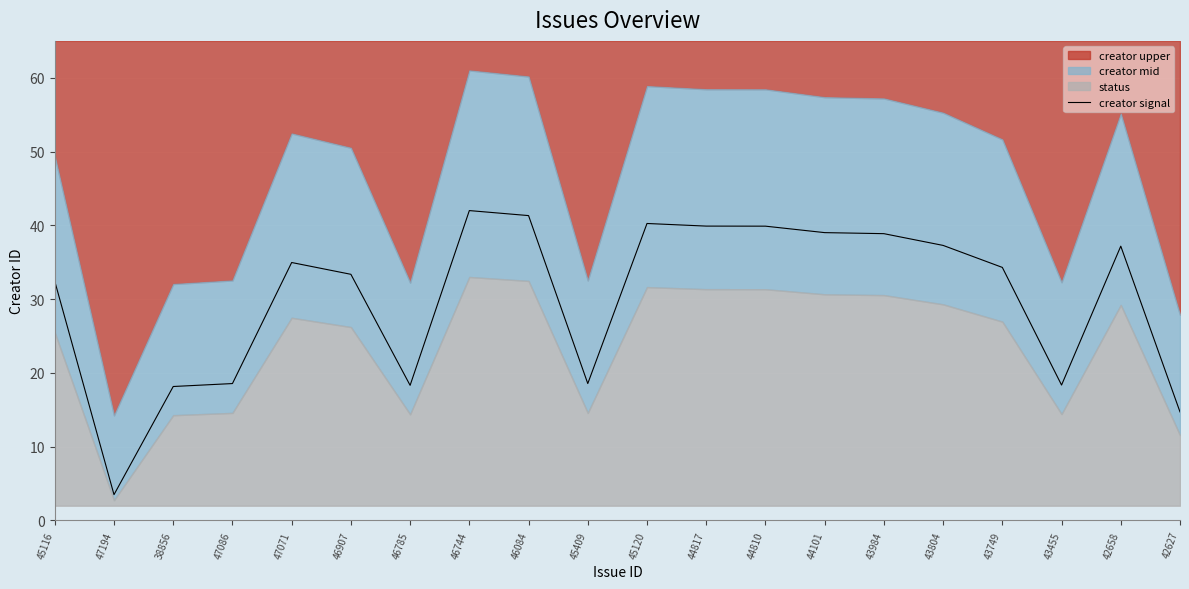

What is the maximum value shown in the chart?

42.0